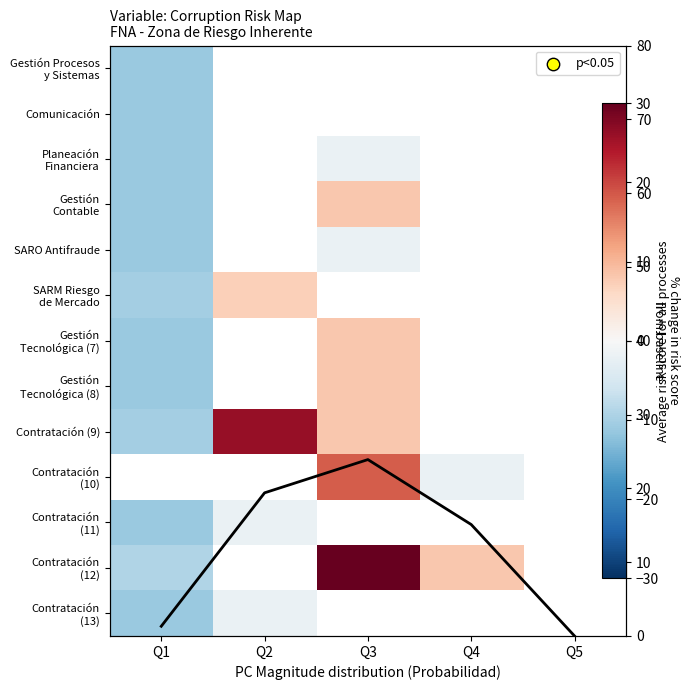

Rank the series by their maximum value, from lowest to highest.

Gestión Procesos y Sistemas, Comunicación, Planeación Financiera, SARO Antifraude, Contratación (11), Contratación (13), SARM Riesgo de Mercado, Gestión Contable, Gestión Tecnológica (7), Gestión Tecnológica (8), Contratación (9), Contratación (10), Contratación (12)